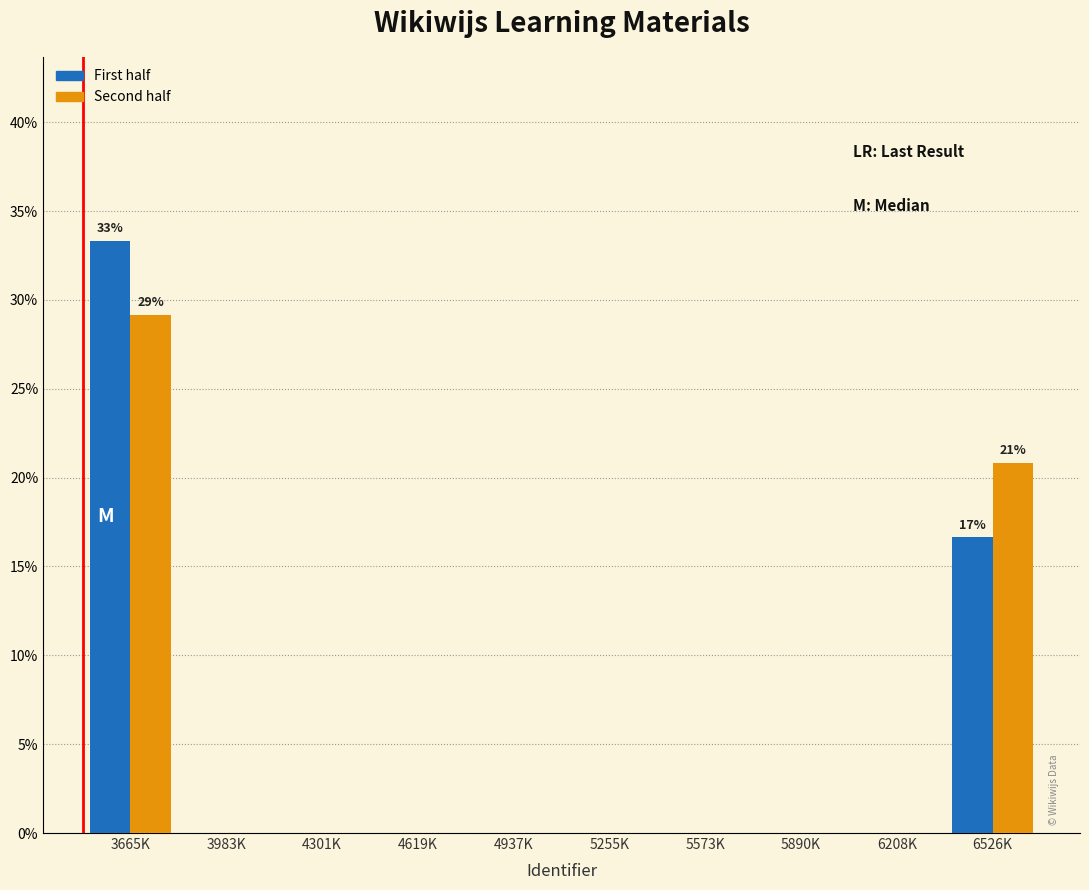

Reading right to left, extract all data points from this chart.

First half: 6526K=16.7	6208K=0.0	5890K=0.0	5573K=0.0	5255K=0.0	4937K=0.0	4619K=0.0	4301K=0.0	3983K=0.0	3665K=33.3
Second half: 6526K=20.8	6208K=0.0	5890K=0.0	5573K=0.0	5255K=0.0	4937K=0.0	4619K=0.0	4301K=0.0	3983K=0.0	3665K=29.2